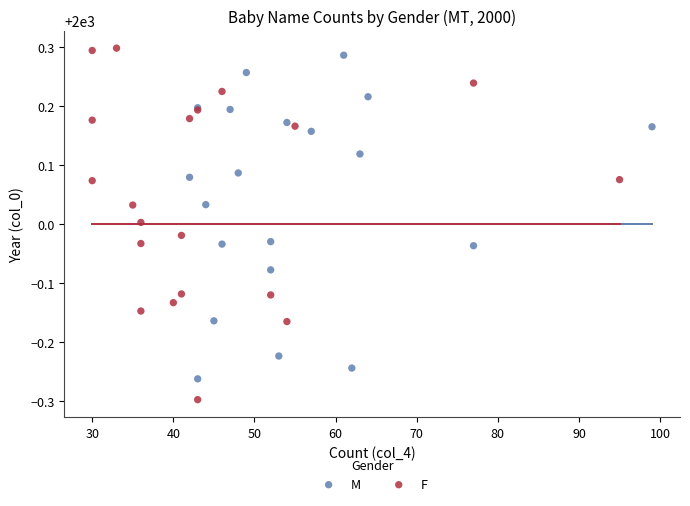

Which series has the largest Y range (max minus min)?

F